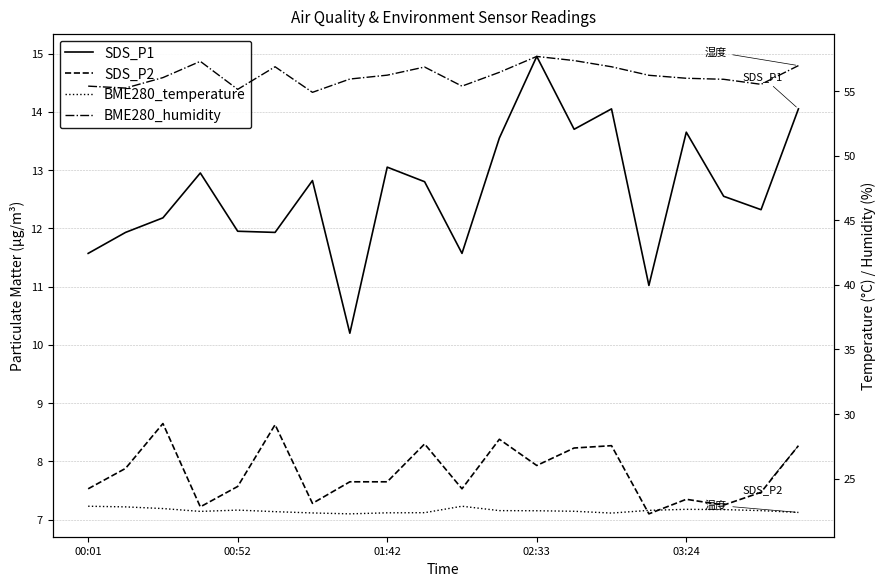

The value of BME280_humidity at 00:52 is 55.2. True or false?

True